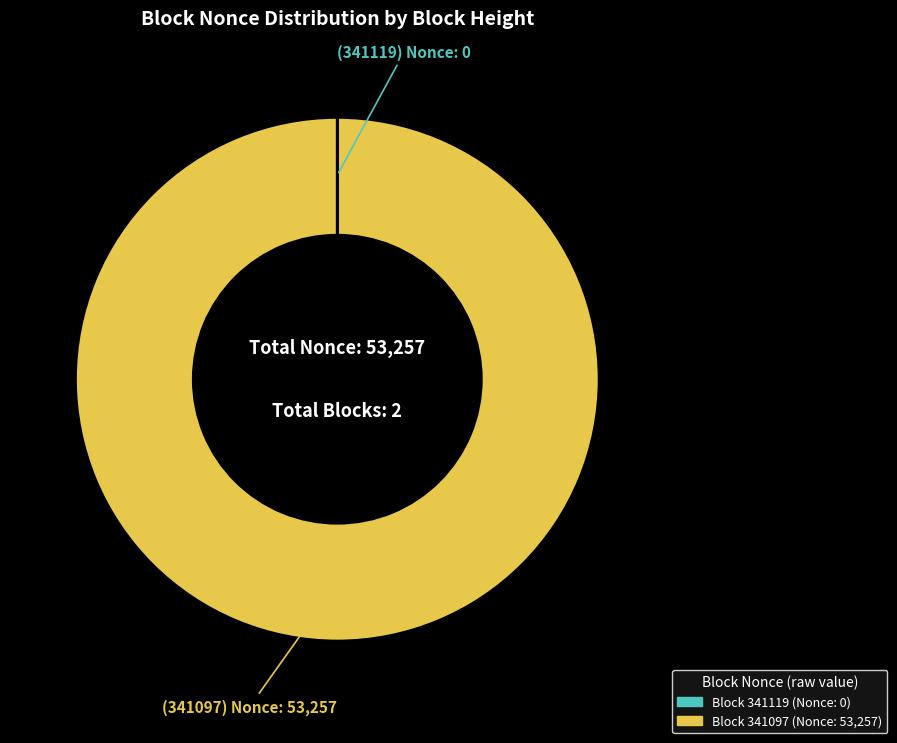

Is there any slice that represents more than half of the pie?

Yes